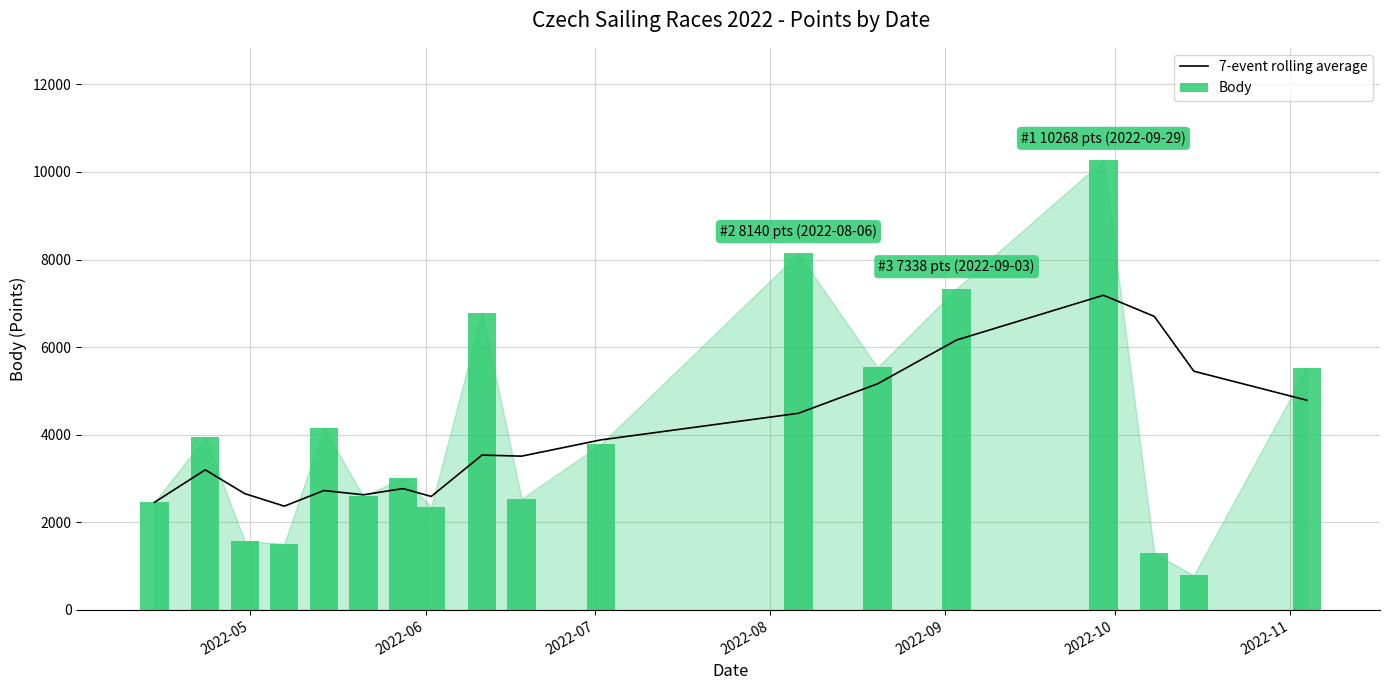

True or false: Body has a value of 3602.4 at 2022-05.

False